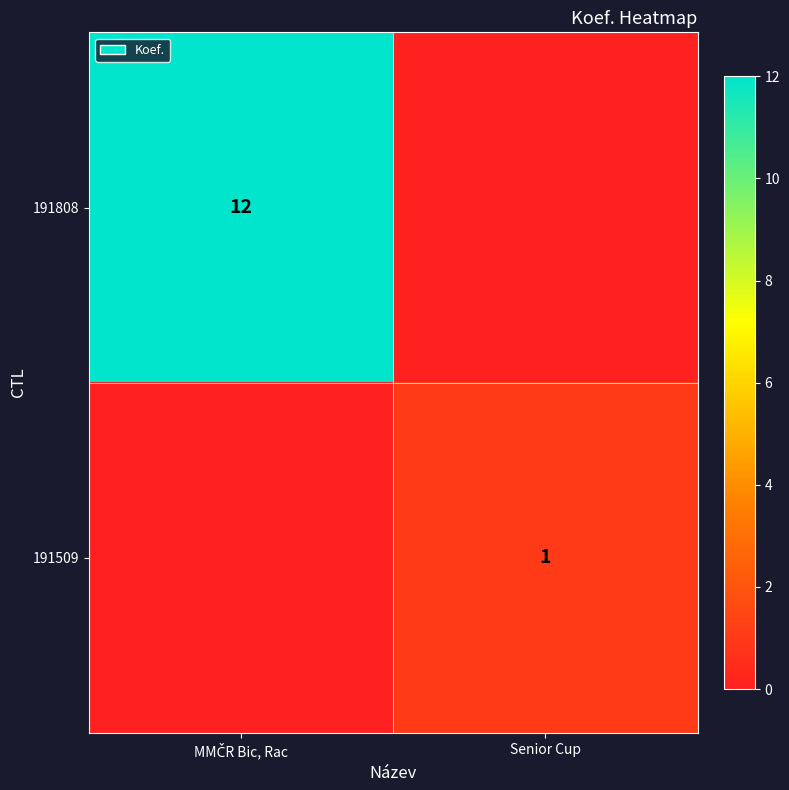

True or false: 191509 has a value of 1 at Senior Cup.

True